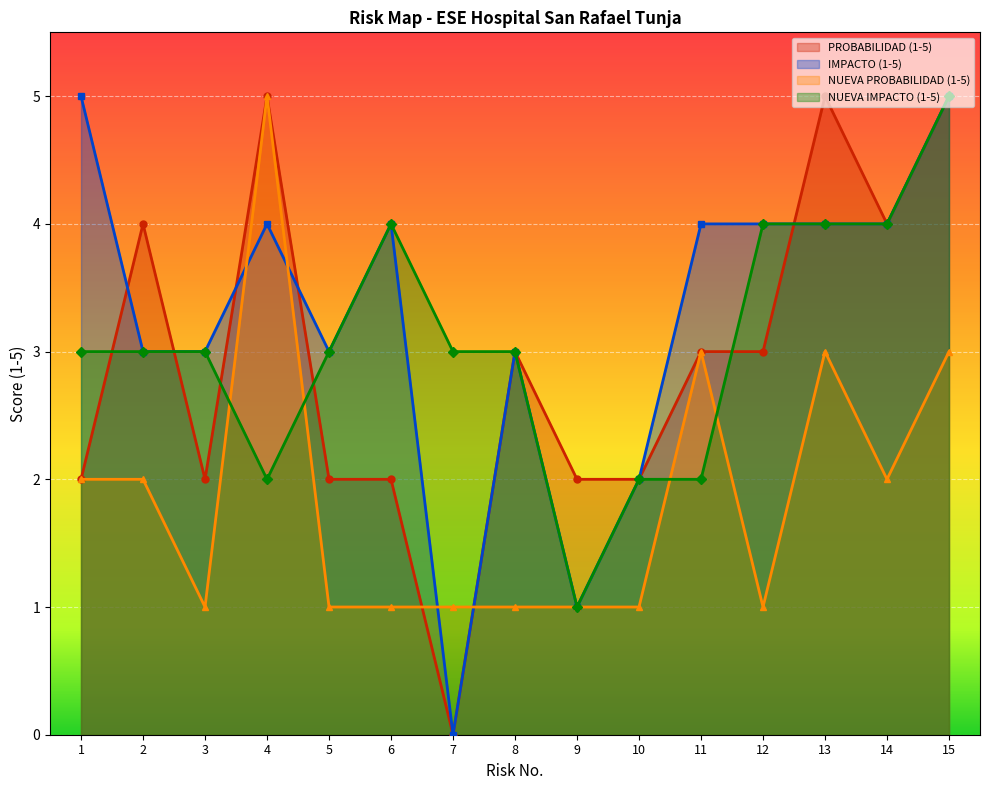

At which label does IMPACTO (1-5) first exceed 4?

1